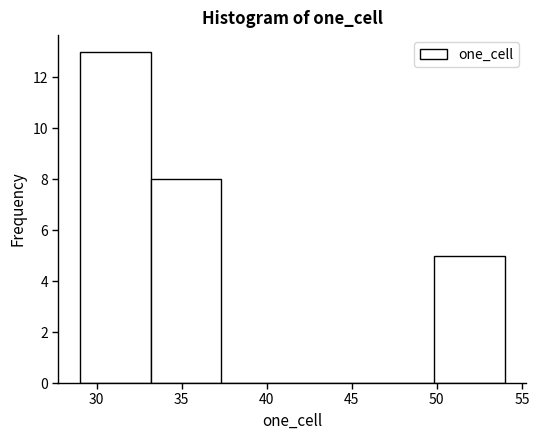

How tall is the bar that spans 50.0 to 54.0 on the x-axis? Neither the bar edges nor the heights are printed on the chart, so give them approximately, as read against the axes.

5